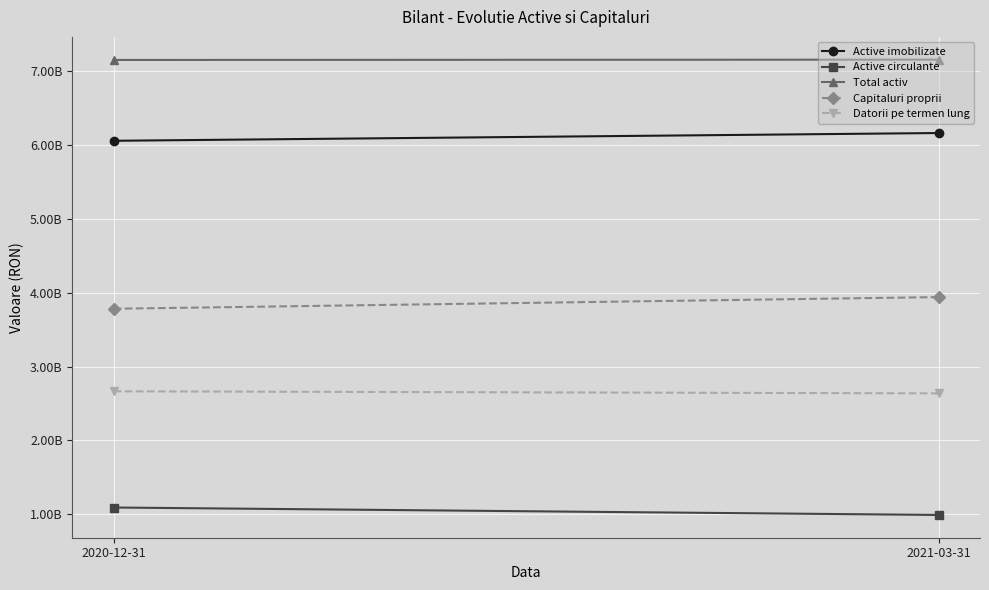

Reading left to right, transcribe all the data shown in this chart.

Active imobilizate: 2020-12-31=6054436436	2021-03-31=6159369009
Active circulante: 2020-12-31=1093398127	2021-03-31=992599382
Total activ: 2020-12-31=7147834563	2021-03-31=7151968391
Capitaluri proprii: 2020-12-31=3782141730	2021-03-31=3940037725
Datorii pe termen lung: 2020-12-31=2665412720	2021-03-31=2637222280